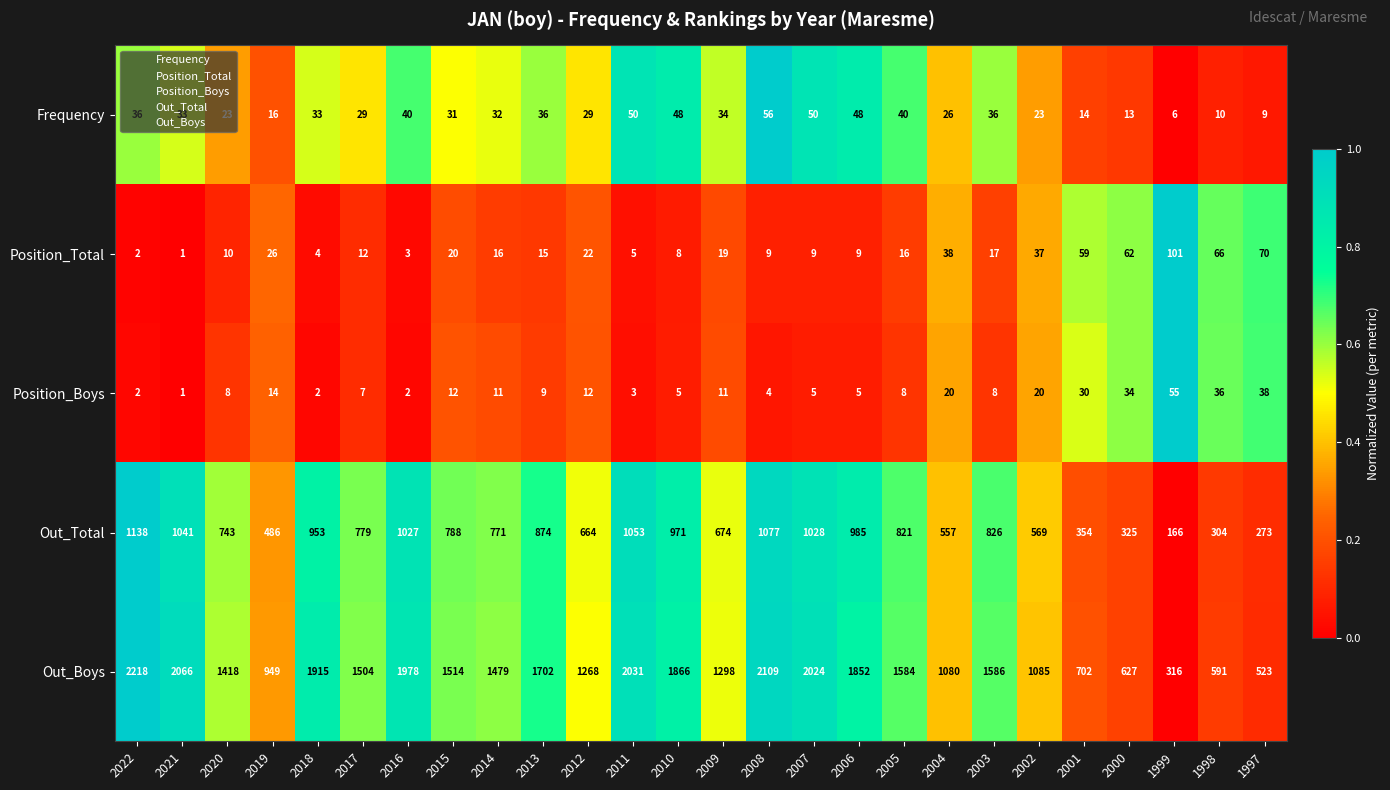

The Out_Boys series shows 1702 at 2013. True or false?

True